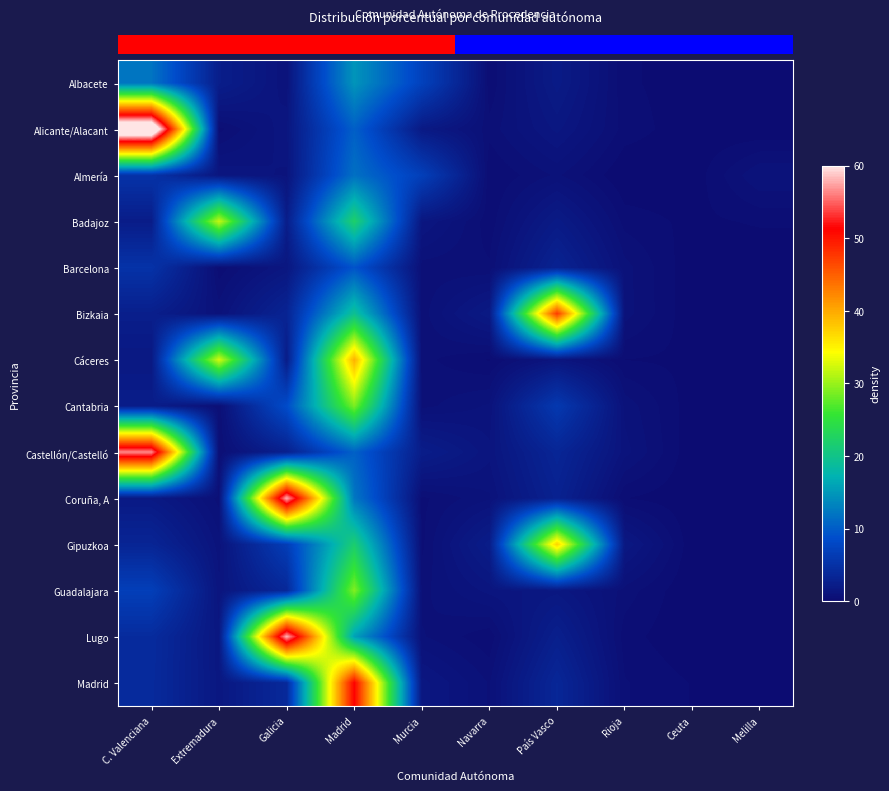

At which category does the chart reach its minimum across all series?

Melilla